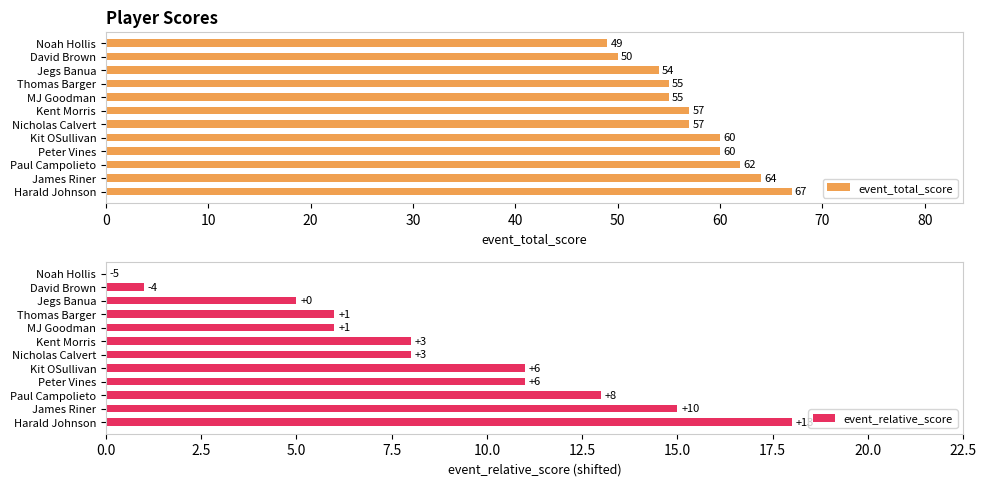

Read the event_total_score value at Thomas Barger, to the nearest 5.

55